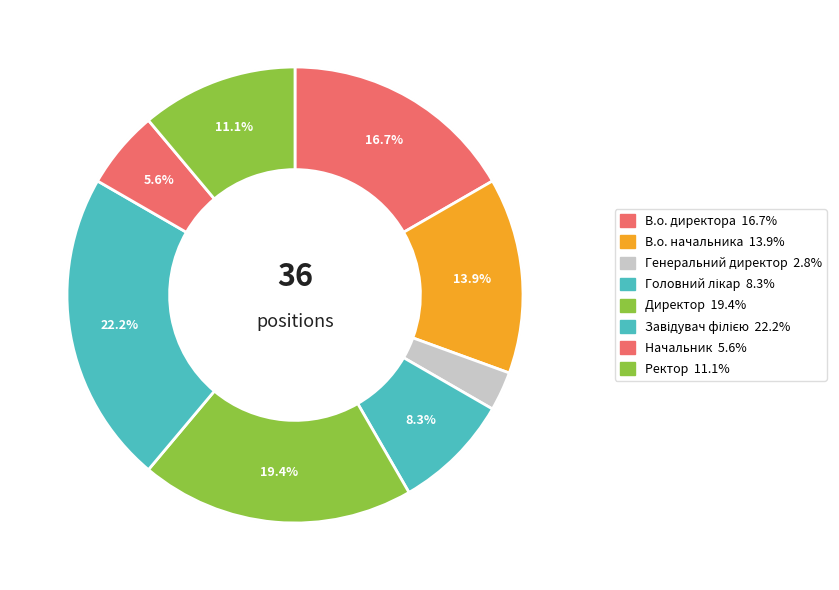

What is the largest slice in the pie chart?

Завідувач філією